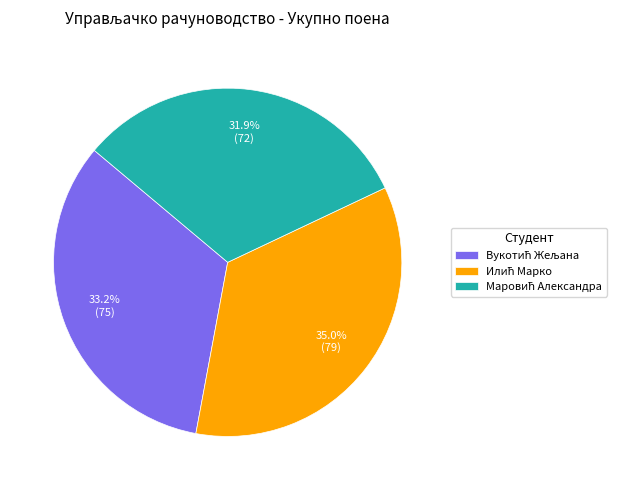

Is there any slice that represents more than half of the pie?

No